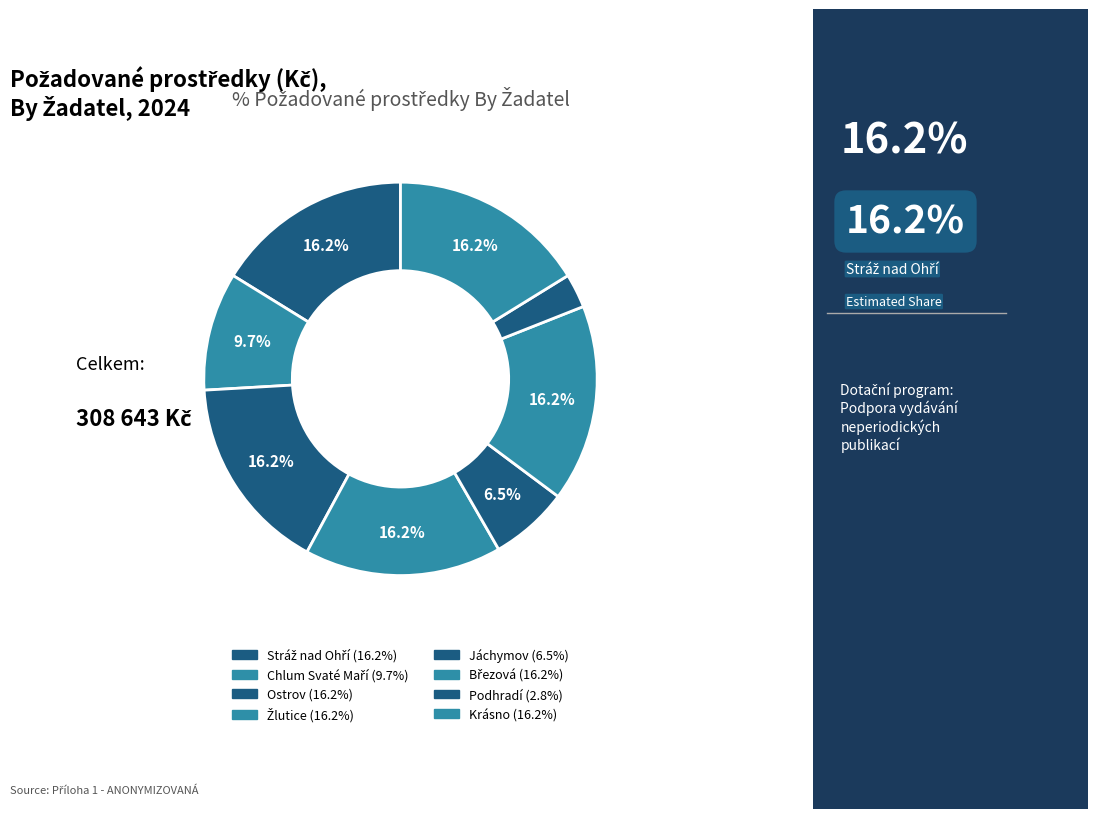

How many segments does this pie chart have?

8